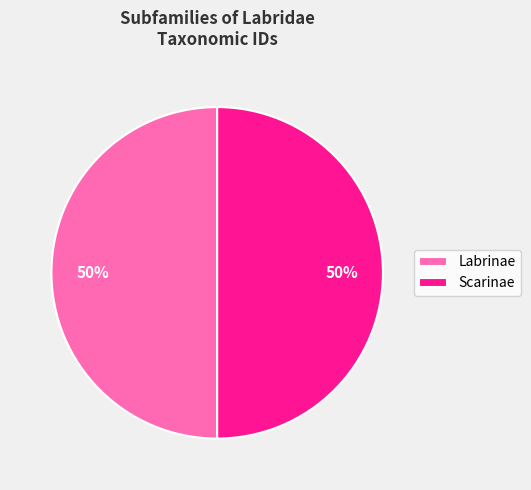

Is the sum of Scarinae and Labrinae greater than half?

Yes